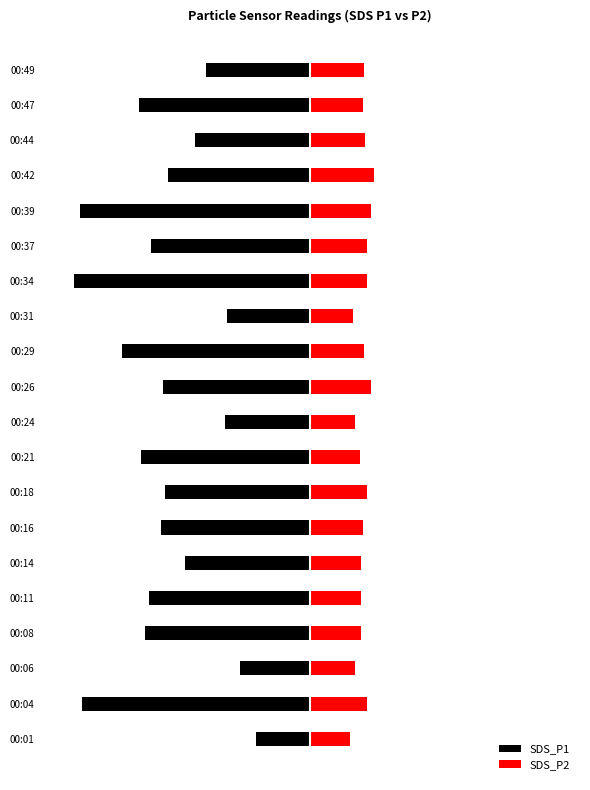

What is the value of the SDS_P1 bar at the 6th from the left?

-3.7